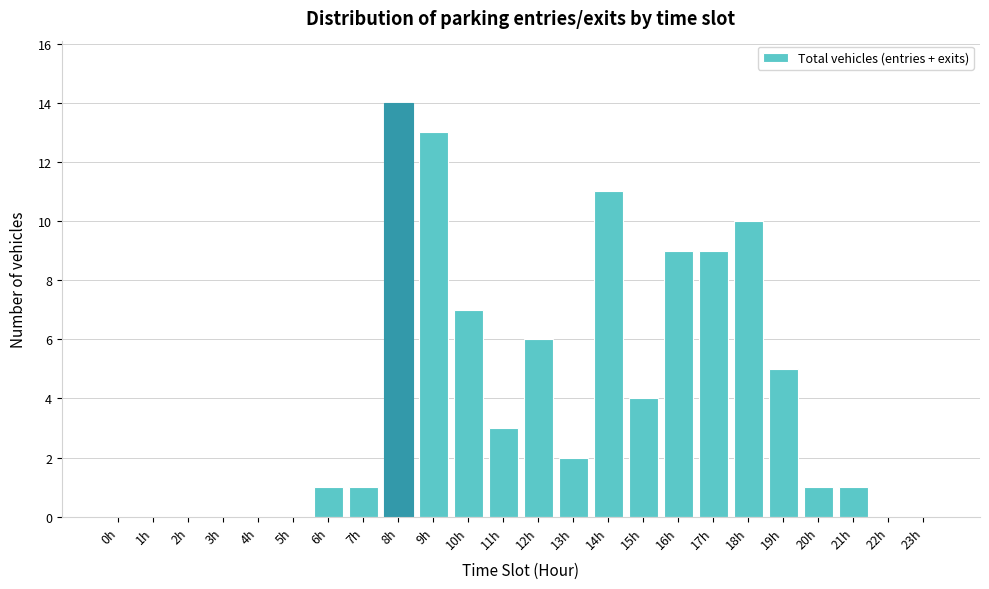

Reading left to right, transcribe all the data shown in this chart.

0h=0	1h=0	2h=0	3h=0	4h=0	5h=0	6h=1	7h=1	8h=14	9h=13	10h=7	11h=3	12h=6	13h=2	14h=11	15h=4	16h=9	17h=9	18h=10	19h=5	20h=1	21h=1	22h=0	23h=0